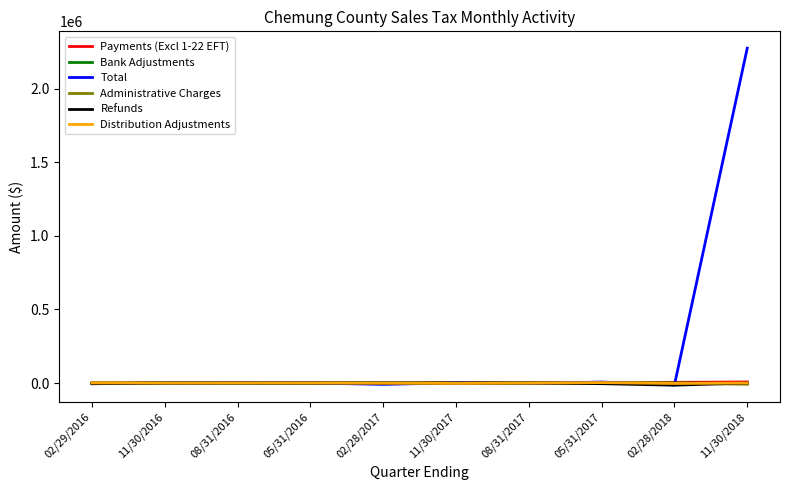

True or false: Payments (Excl 1-22 EFT) and Bank Adjustments cross at least once.

False